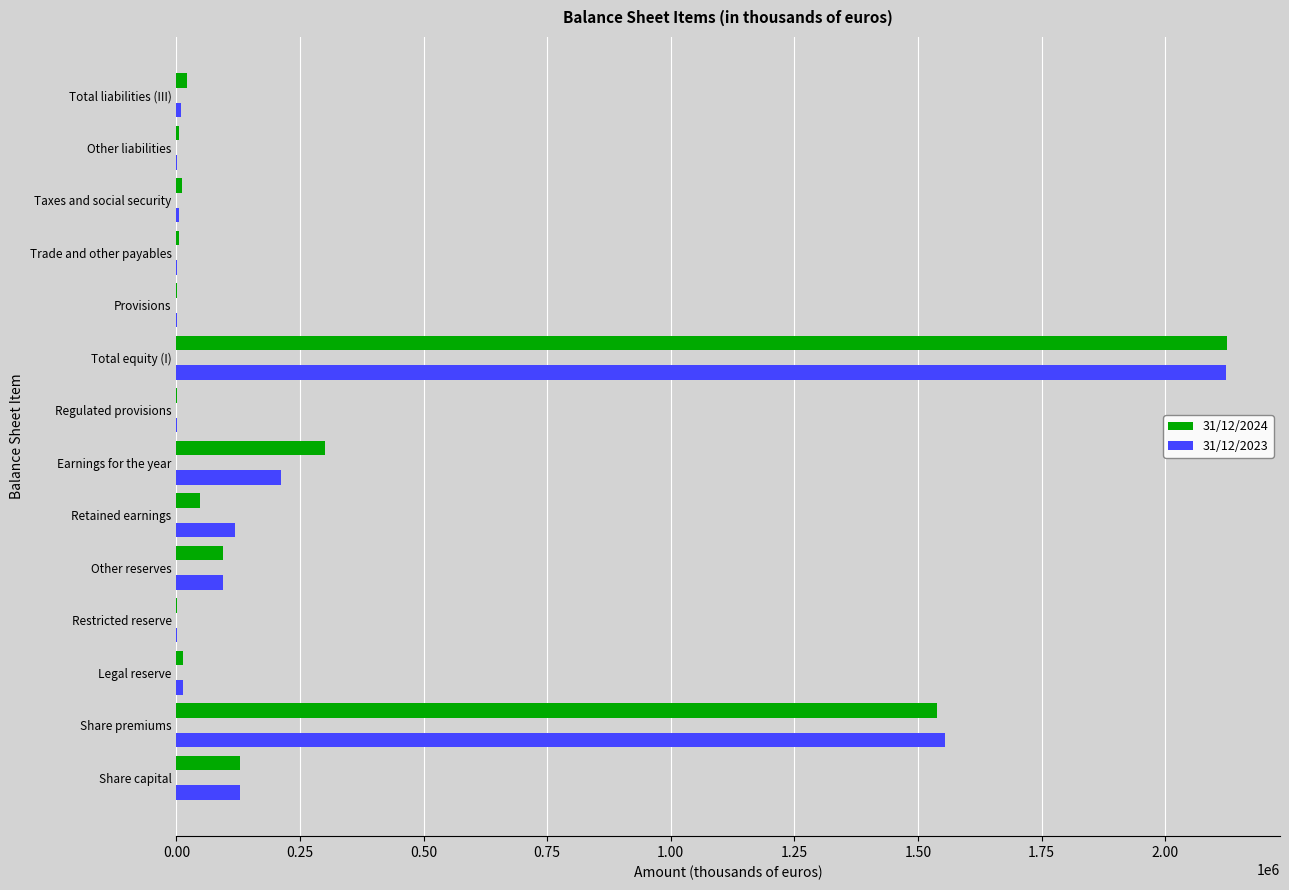

Is the value of 31/12/2024 at Retained earnings greater than the value of 31/12/2023 at Share capital?

No